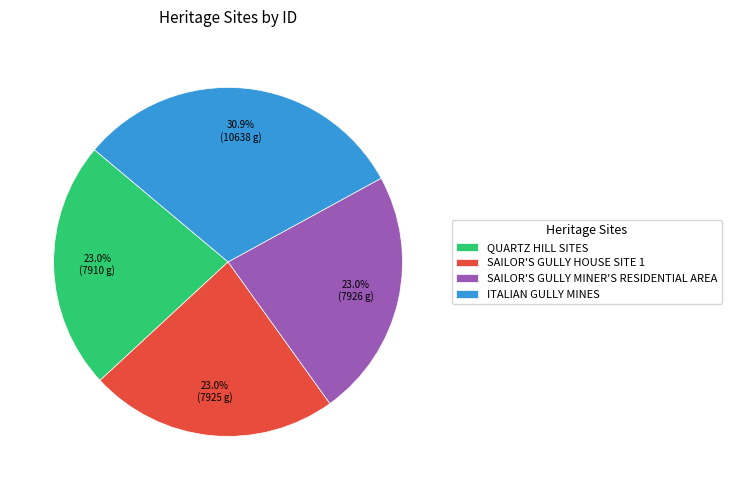

What percentage is NOT represented by ITALIAN GULLY MINES?

69.1%